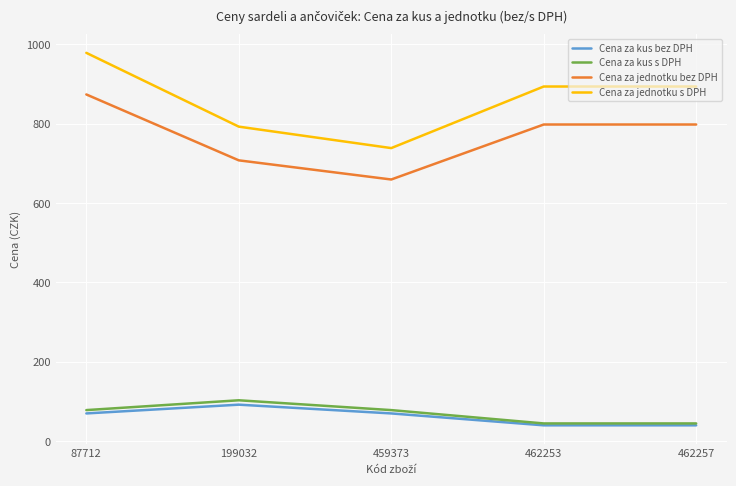

What is the difference between the highest and lowest values at 87712?

908.7